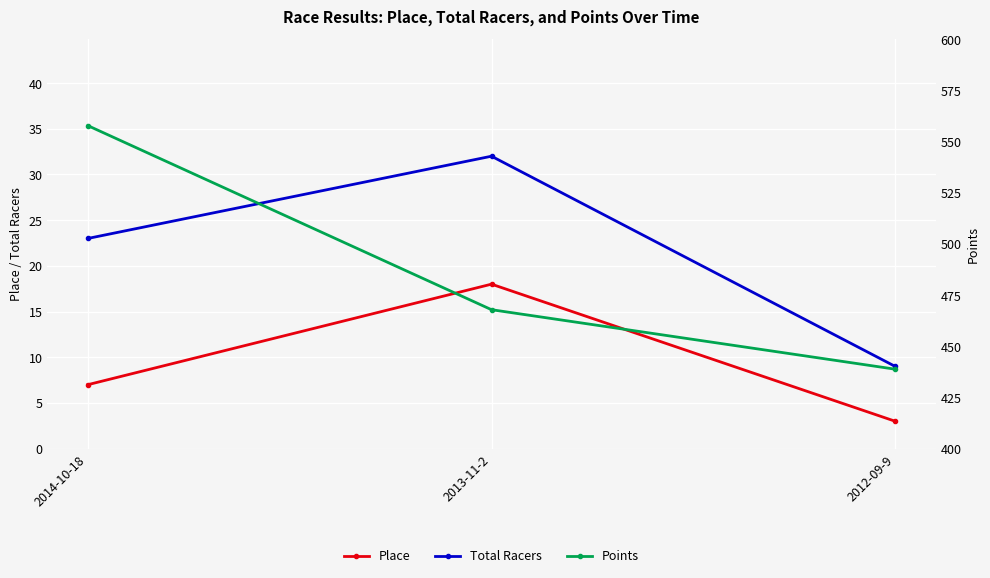

What is the label of the 1st point from the right?

2012-09-9